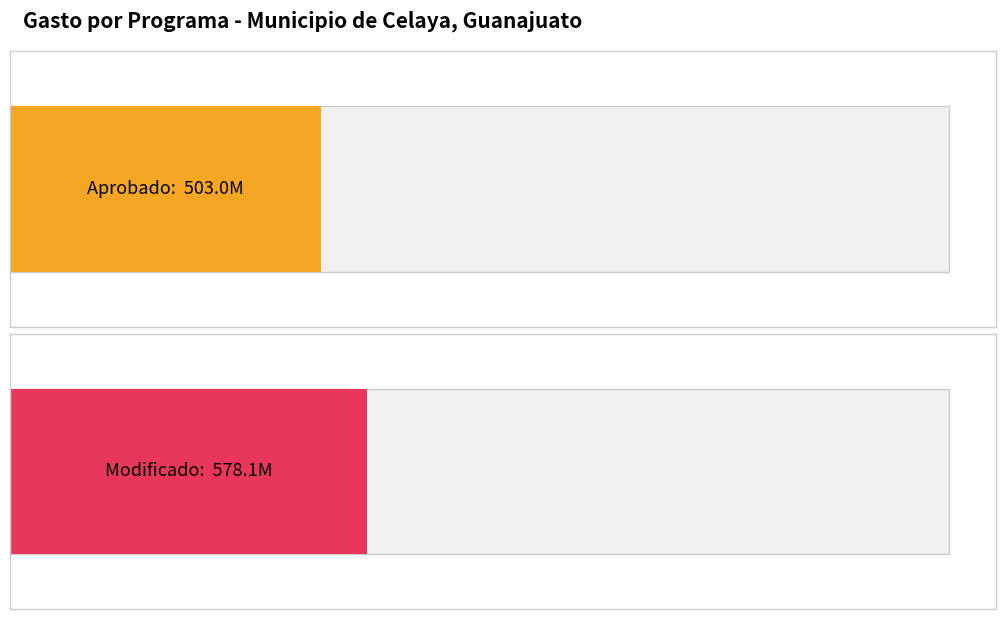

Does the chart contain any negative values?

No